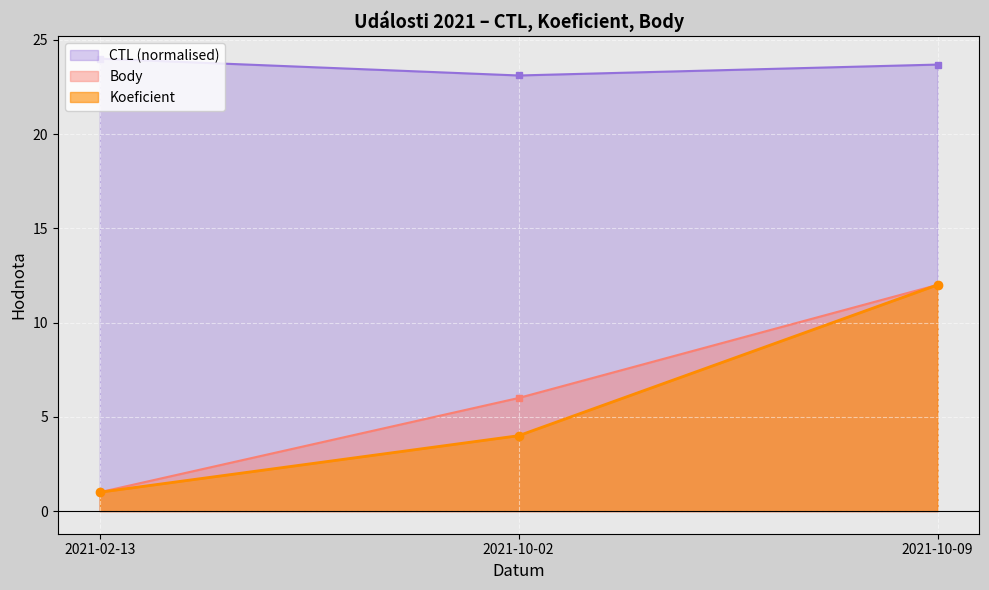

Where is Body nearest to the value 6?

2021-10-02